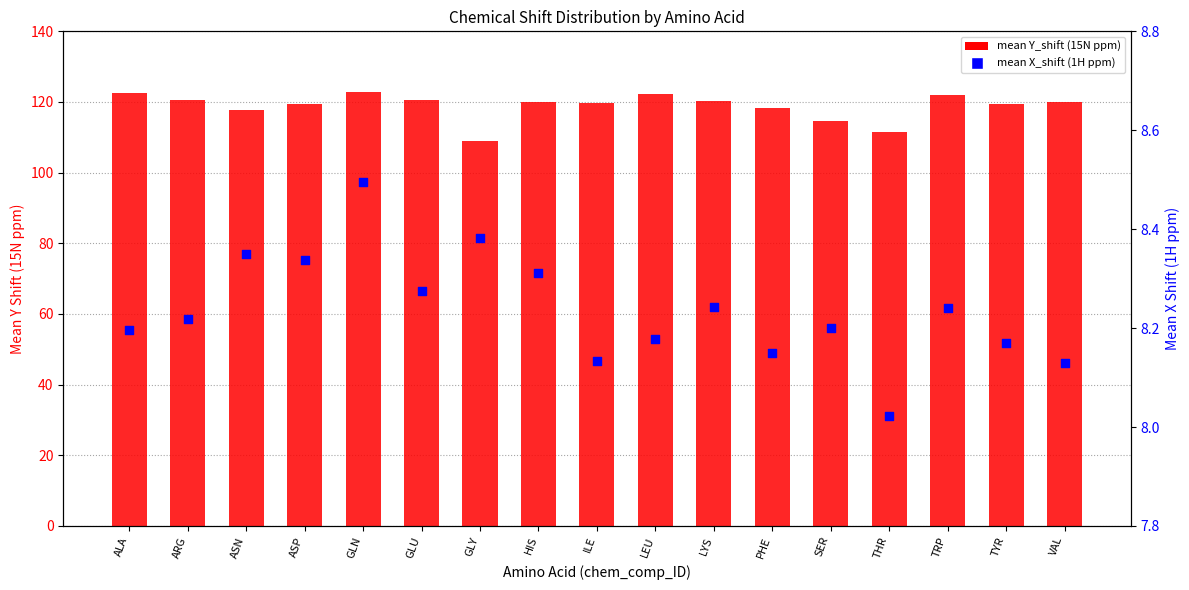

Which series has the largest Y range (max minus min)?

mean Y_shift (15N ppm)